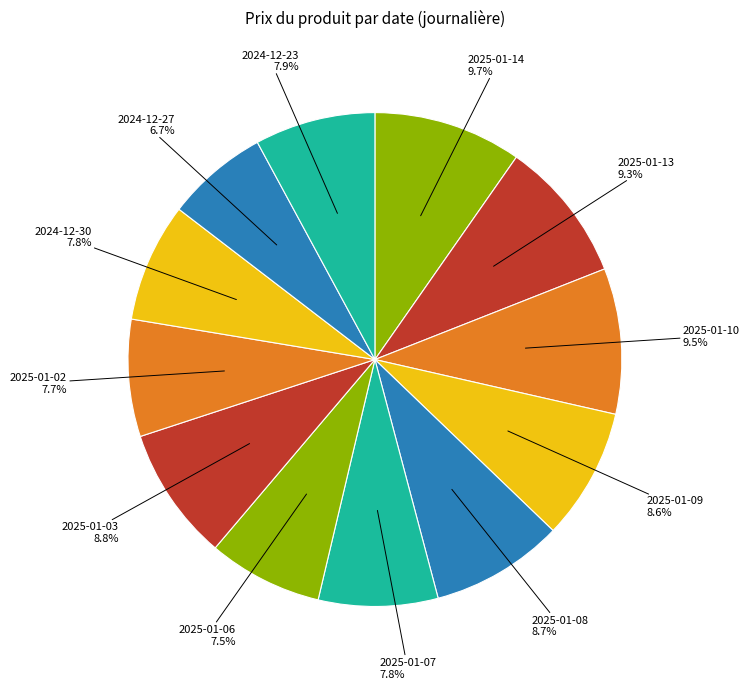

True or false: 2025-01-07 accounts for 1% of the total.

False